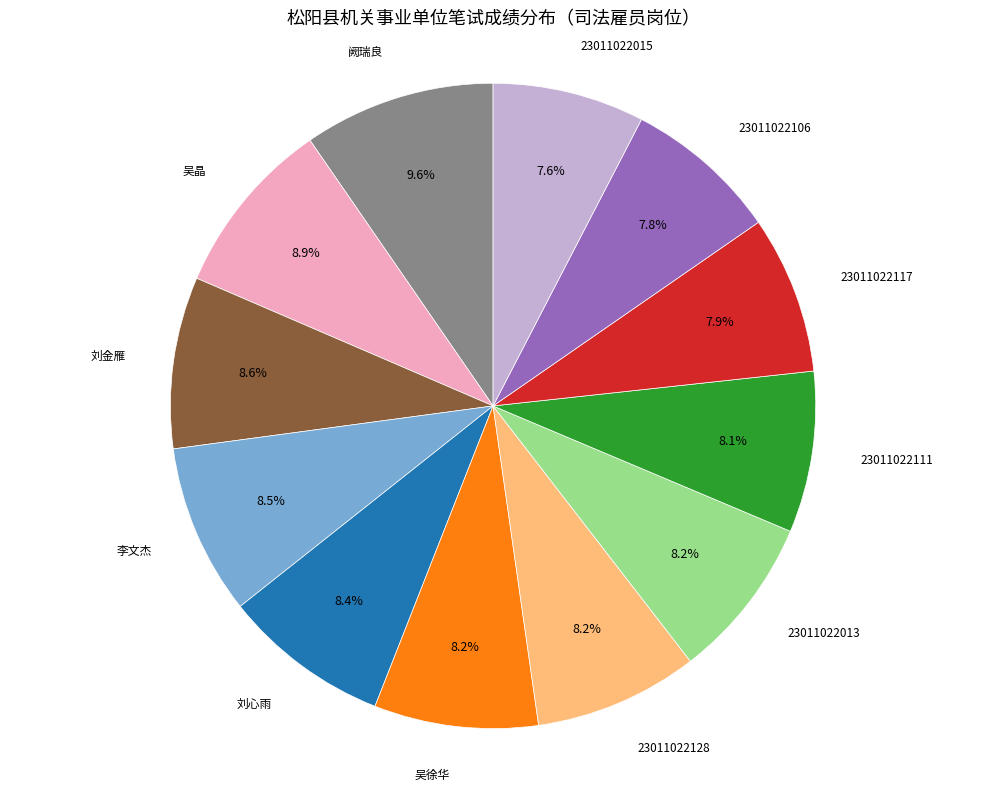

Count the number of slices in the pie.

12